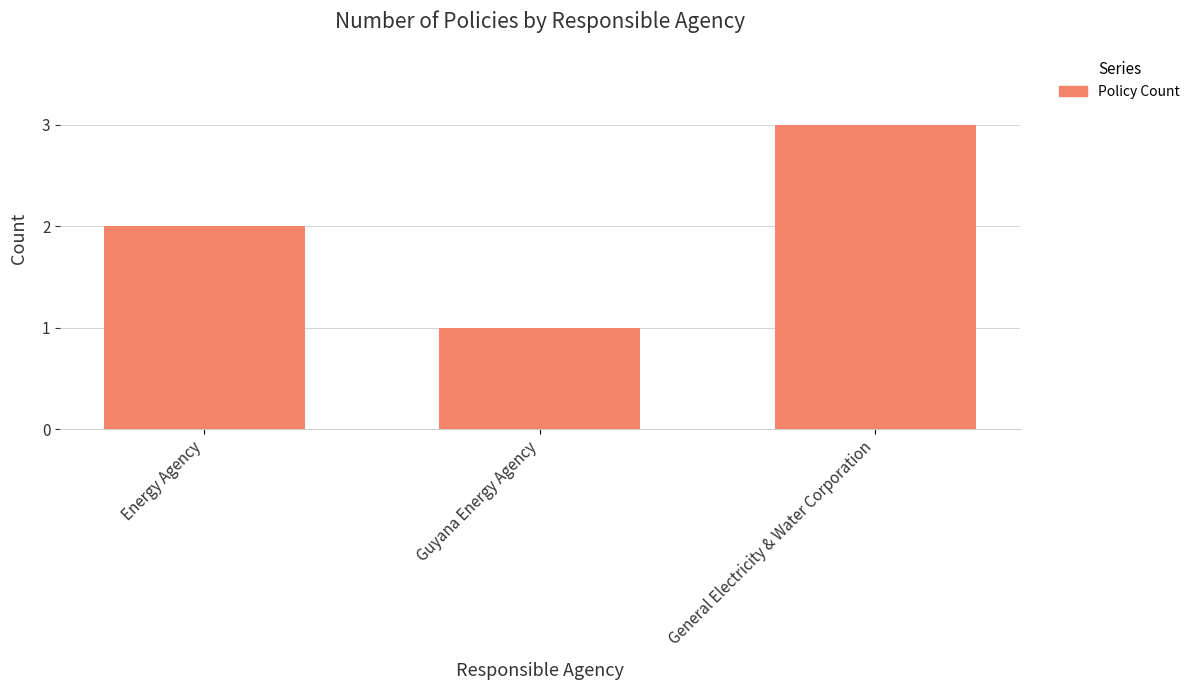

Reading left to right, extract all data points from this chart.

Energy Agency=2	Guyana Energy Agency=1	General Electricity & Water Corporation=3